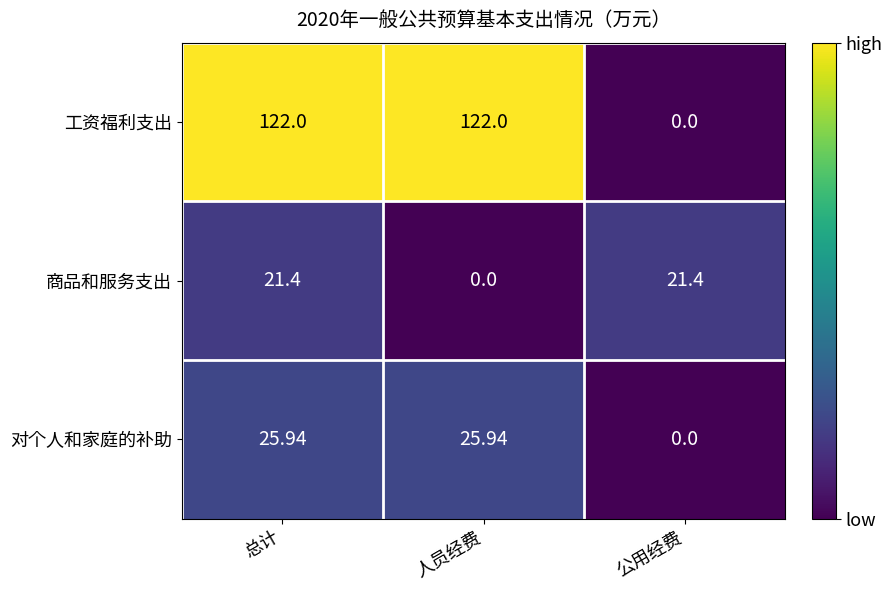

At which label does 工资福利支出 reach its minimum?

公用经费